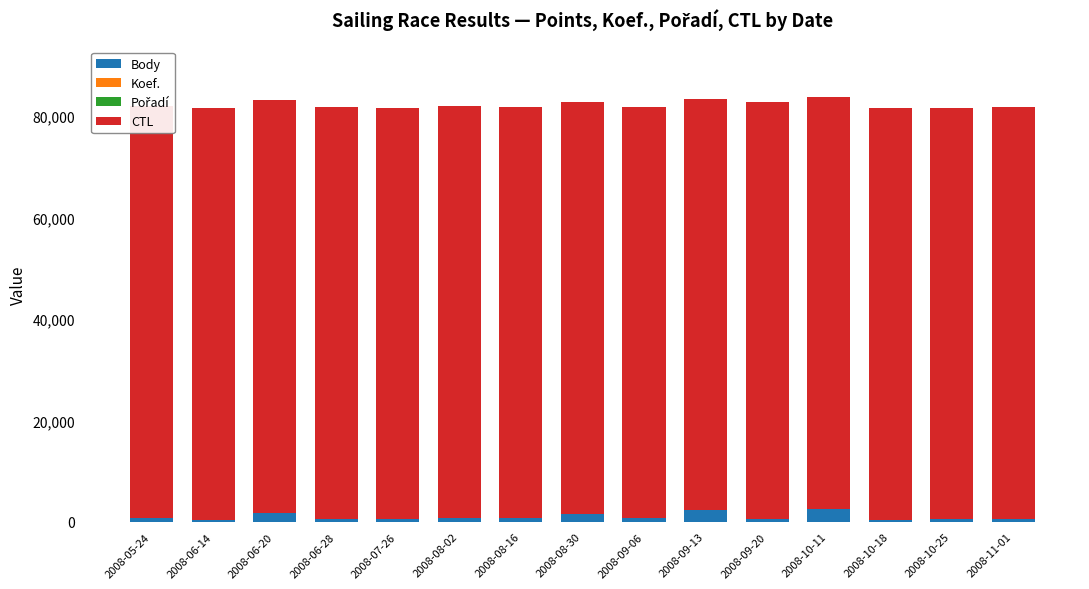

What is the difference between the Body values at 2008-11-01 and 2008-08-02?

185